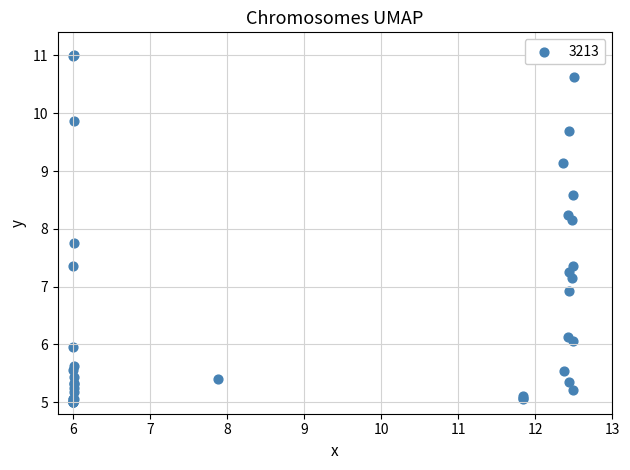

What Y value in the scatter plot is closest to 8?

8.2